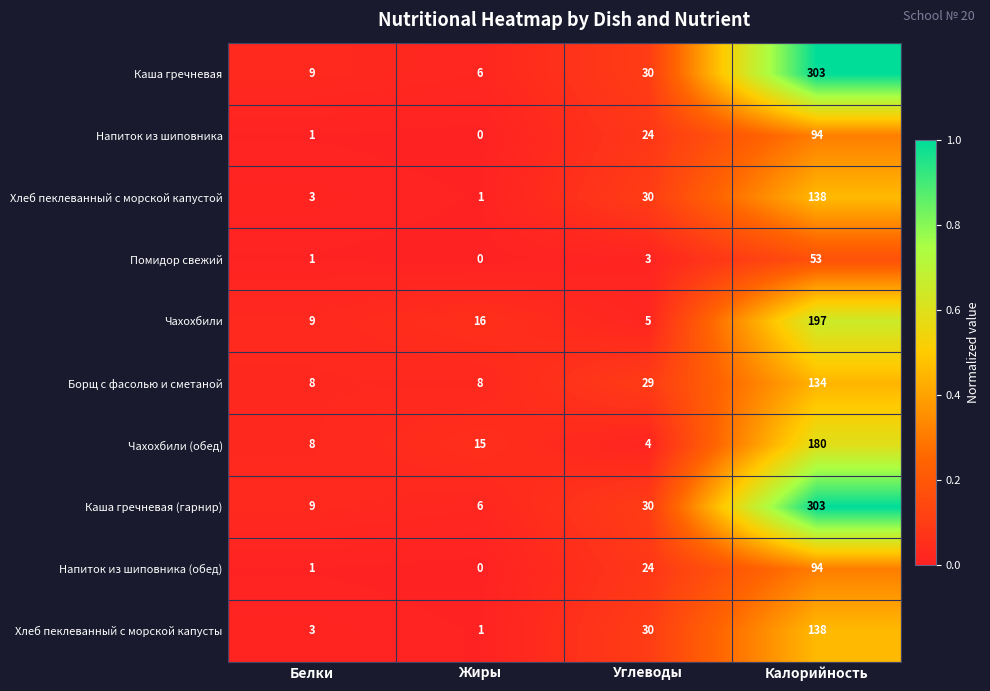

At how many categories does at least one series exceed 0?

4